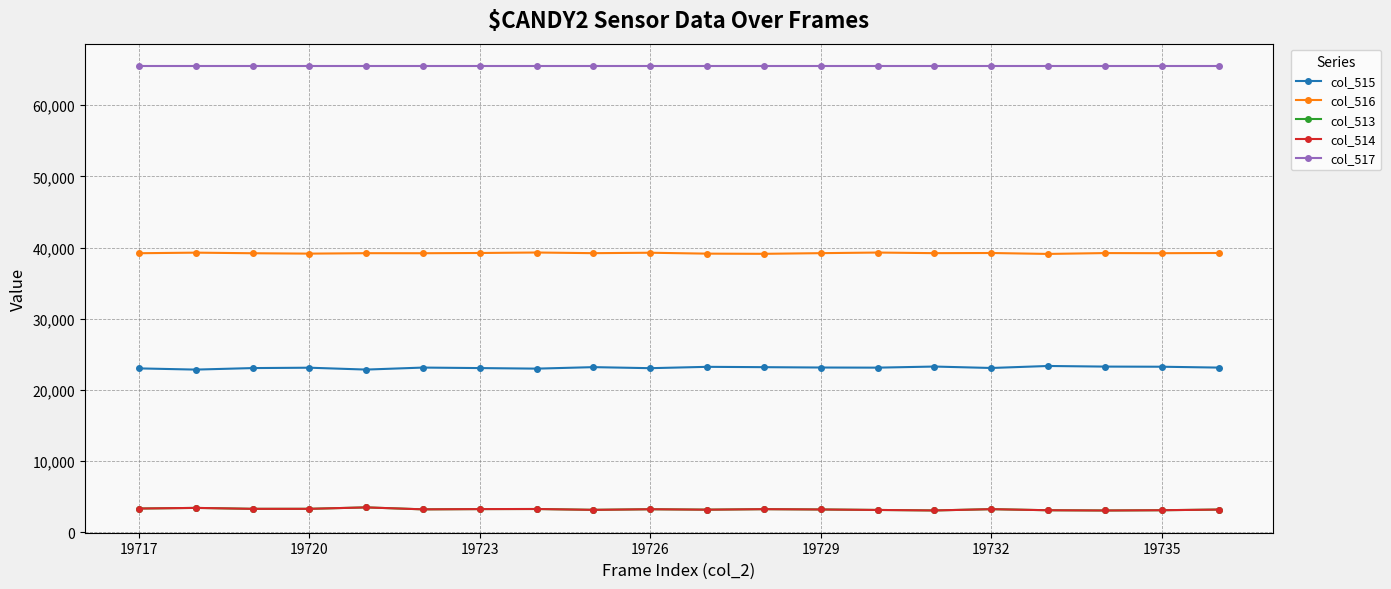

True or false: col_516 has more than 0 interior local peaks.

True